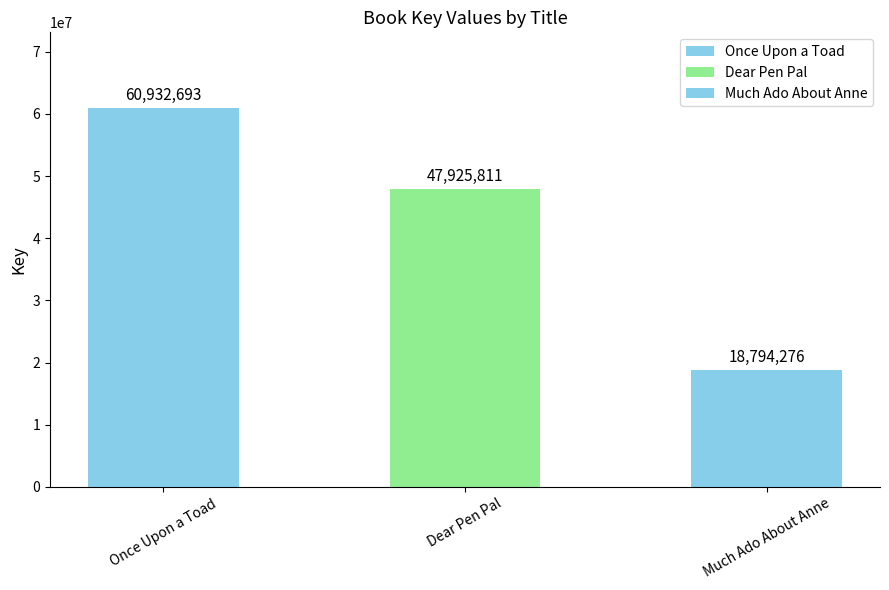

How many categories are shown in the chart?

3